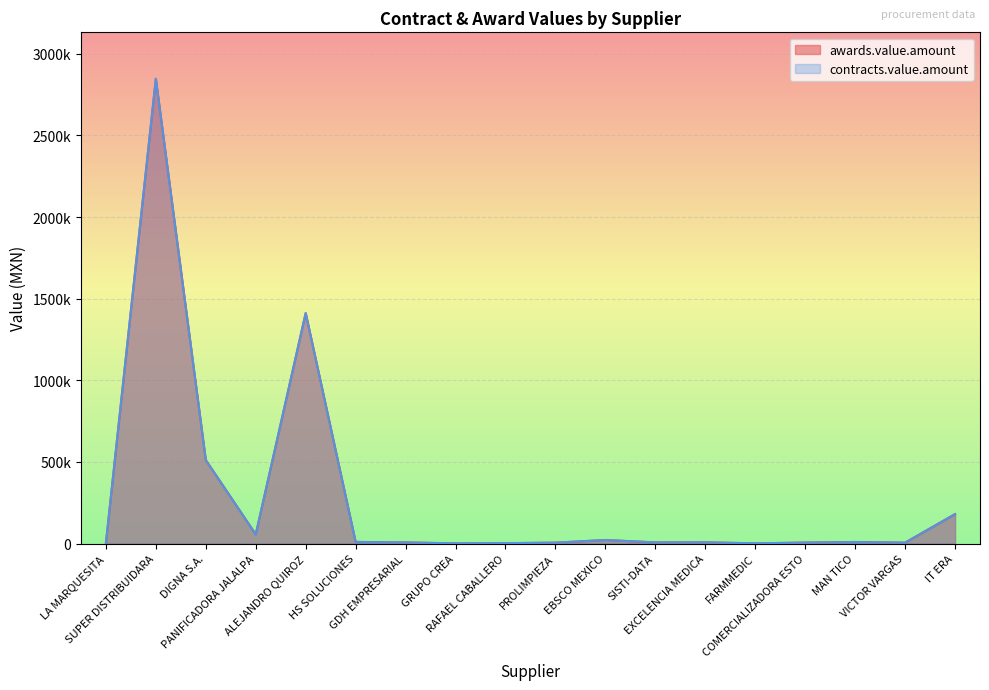

Reading left to right, what are all the values shown in this chart?

awards.value.amount: LA MARQUESITA=1420.0	SUPER DISTRIBUIDARA=2846672.5	DIGNA S.A.=511379.0	PANIFICADORA JALALPA=55958.0	ALEJANDRO QUIROZ=1411596.1	HS SOLUCIONES=9762.2	GDH EMPRESARIAL=6728.0	GRUPO CREA=814.9	RAFAEL CABALLERO=2231.8	PROLIMPIEZA=5226.5	EBSCO MEXICO=21533.0	SISTI-DATA=6837.5	EXCELENCIA MEDICA=7351.7	FARMMEDIC=1083.0	COMERCIALIZADORA ESTO=5852.5	MAN TICO=9260.3	VICTOR VARGAS=5125.6	IT ERA=180165.4
contracts.value.amount: LA MARQUESITA=1420.0	SUPER DISTRIBUIDARA=2846672.5	DIGNA S.A.=511379.0	PANIFICADORA JALALPA=55958.0	ALEJANDRO QUIROZ=1411596.1	HS SOLUCIONES=9762.2	GDH EMPRESARIAL=6728.0	GRUPO CREA=814.9	RAFAEL CABALLERO=2231.8	PROLIMPIEZA=5226.5	EBSCO MEXICO=21533.0	SISTI-DATA=6837.5	EXCELENCIA MEDICA=7351.7	FARMMEDIC=1083.0	COMERCIALIZADORA ESTO=5852.5	MAN TICO=9260.3	VICTOR VARGAS=5125.6	IT ERA=180165.4